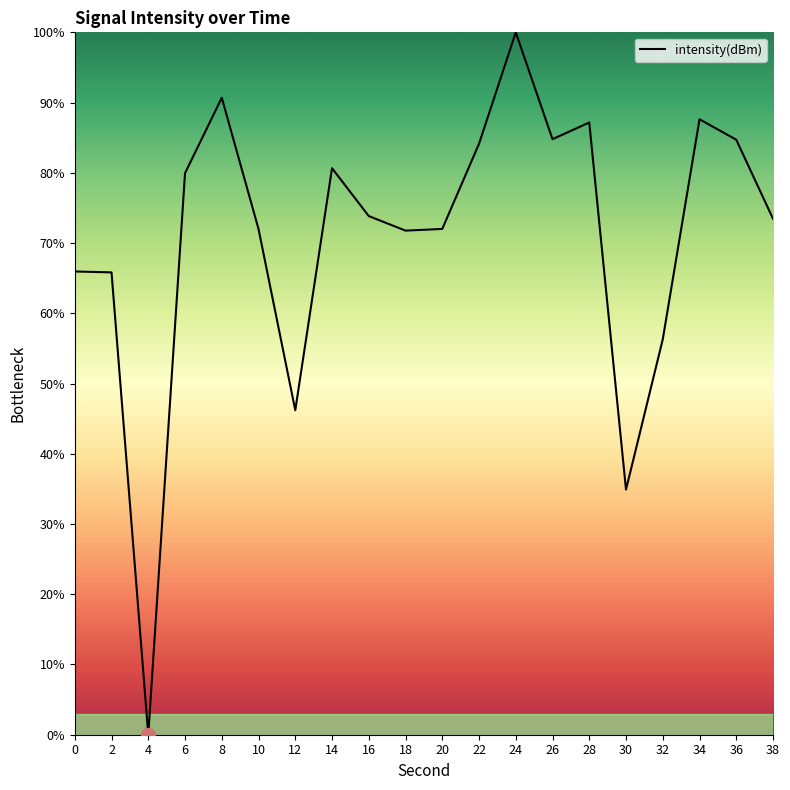

What is the sum of all values?

1412.0